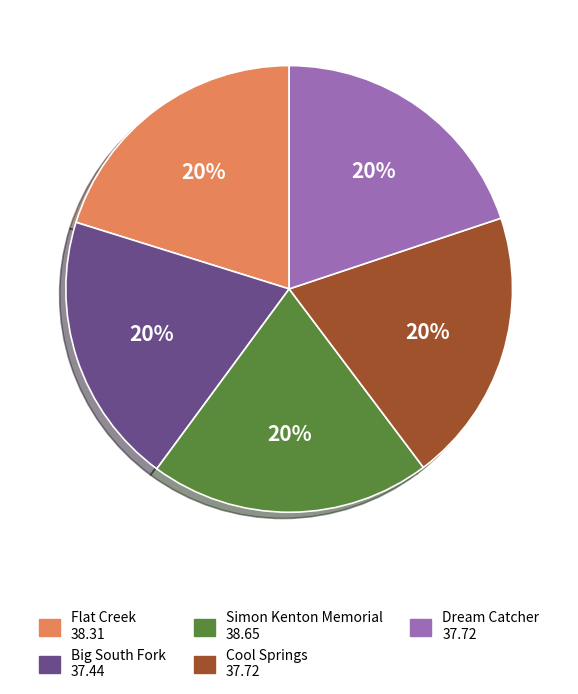

Approximately how many times larger is the value at Cool Springs compared to Simon Kenton Memorial?

1.0